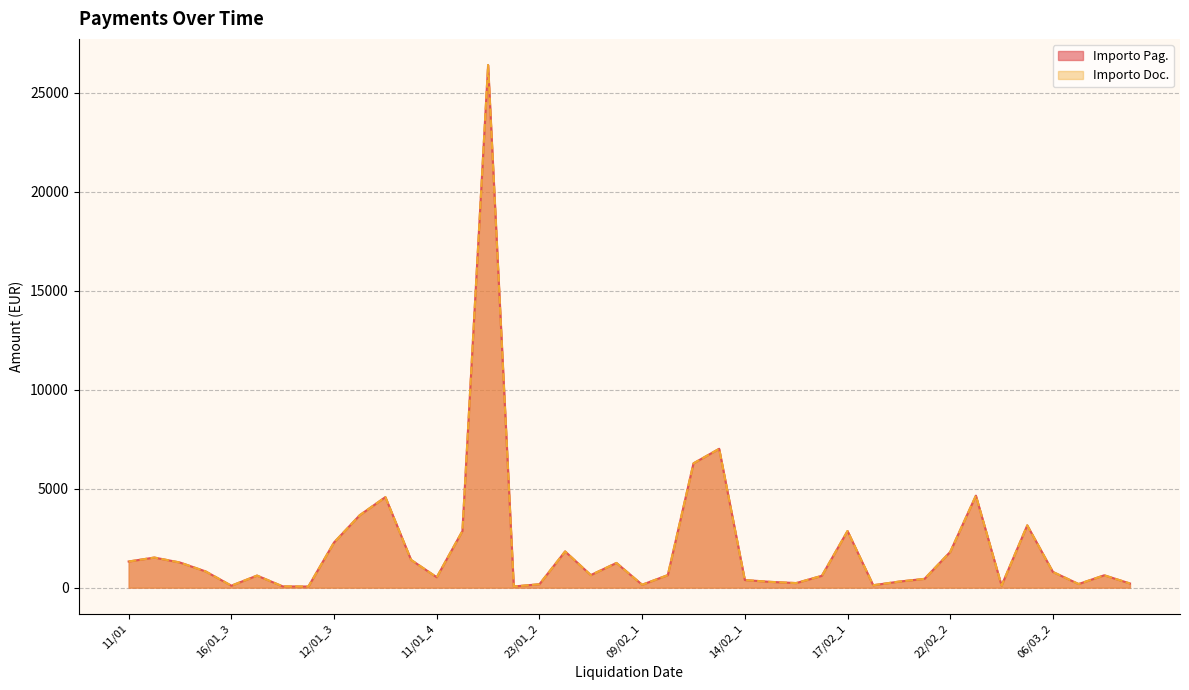

What is the label of the 1st point from the right?

14/03_2